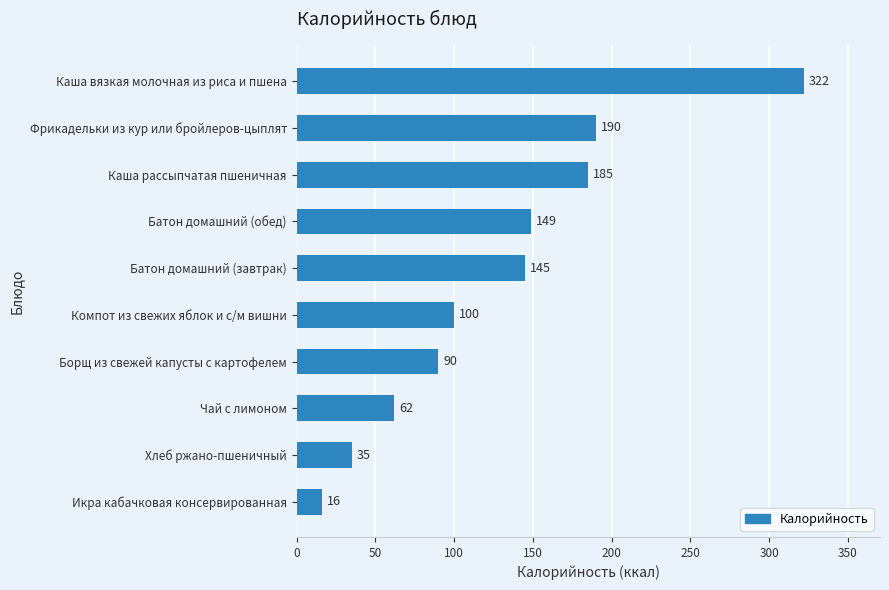

List the labels in order of value, smallest first.

Икра кабачковая консервированная, Хлеб ржано-пшеничный, Чай с лимоном, Борщ из свежей капусты с картофелем, Компот из свежих яблок и с/м вишни, Батон домашний (завтрак), Батон домашний (обед), Каша рассыпчатая пшеничная, Фрикадельки из кур или бройлеров-цыплят, Каша вязкая молочная из риса и пшена